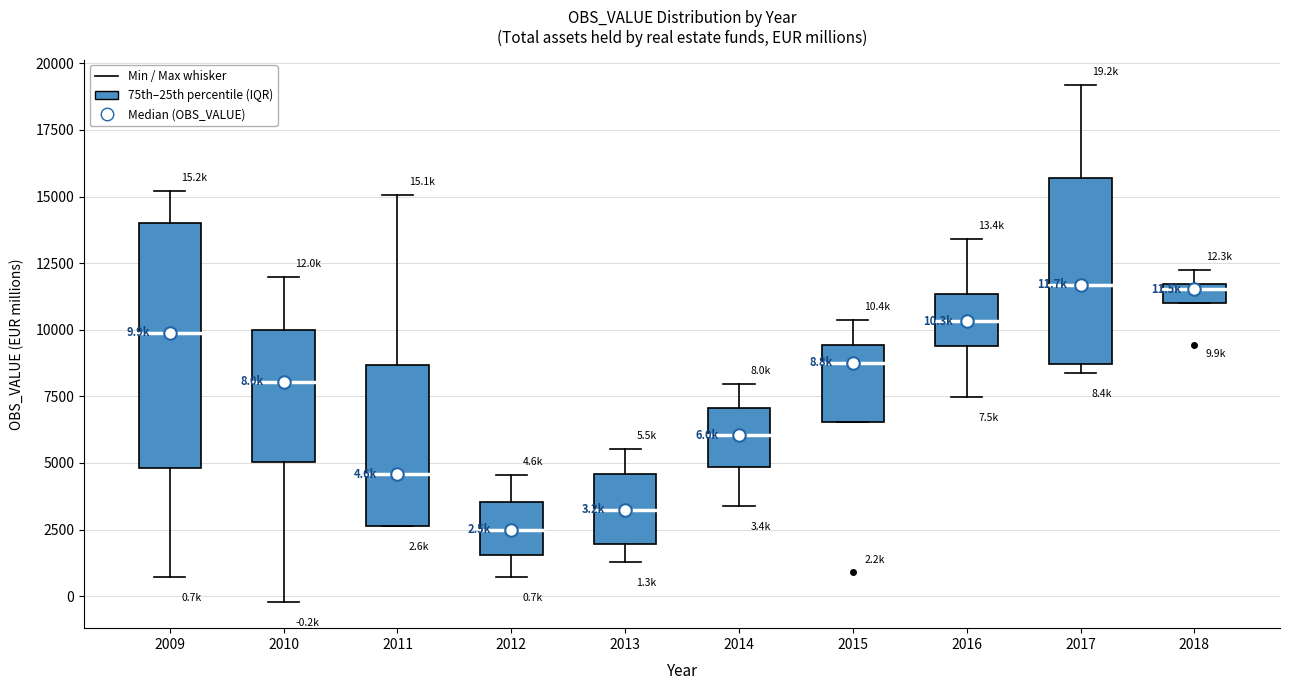

Which box is the tallest, from its lower edge to its upper edge?

2009